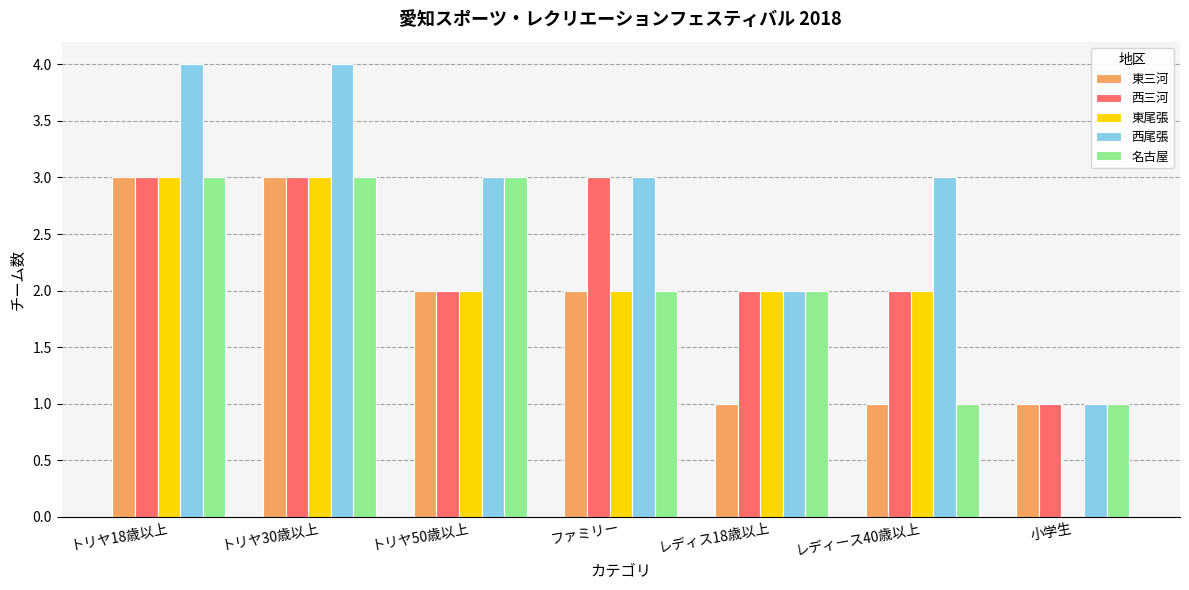

What value does the 東尾張 series have at ファミリー?

2